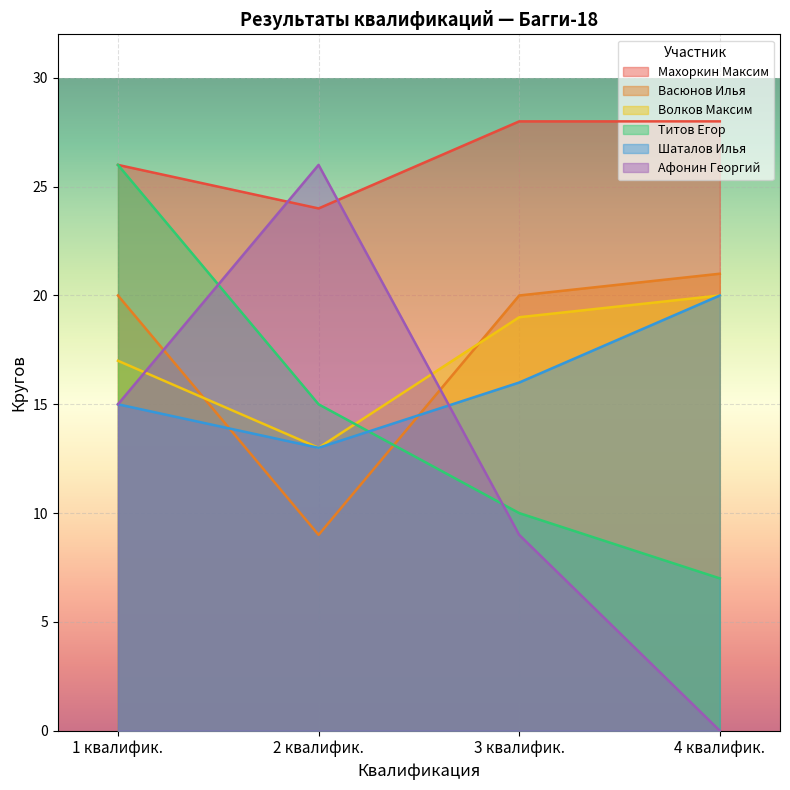

What position from the right is 2 квалифик.?

3